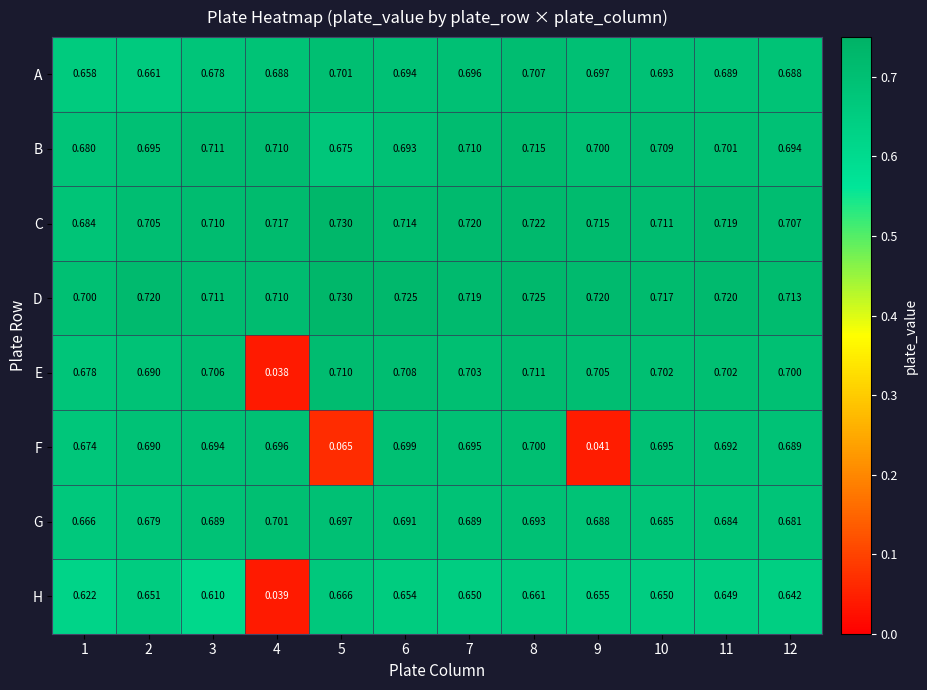

At which category is the sum across all series the highest?

8